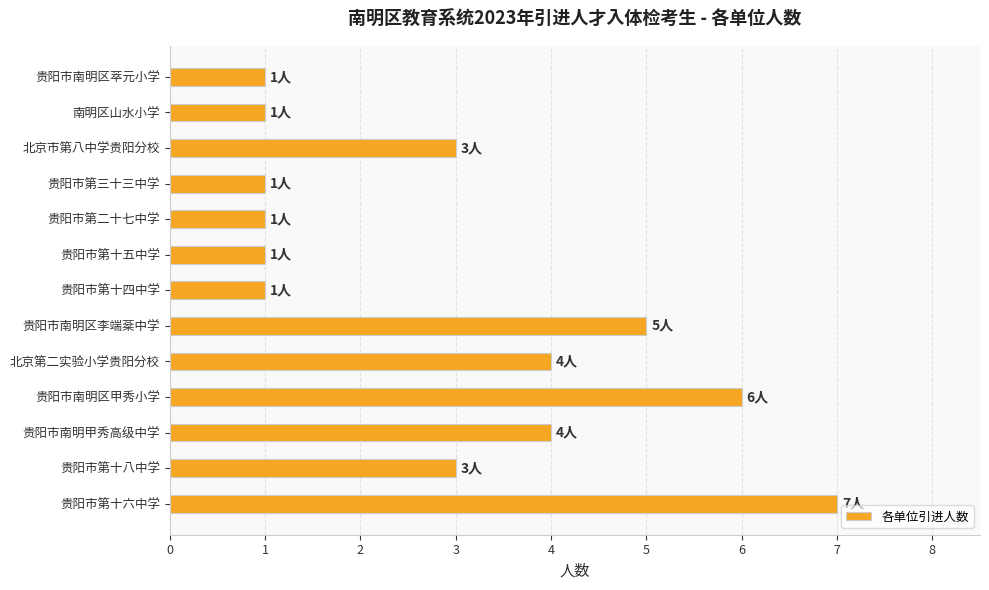

What is the difference between the maximum and minimum values?

6